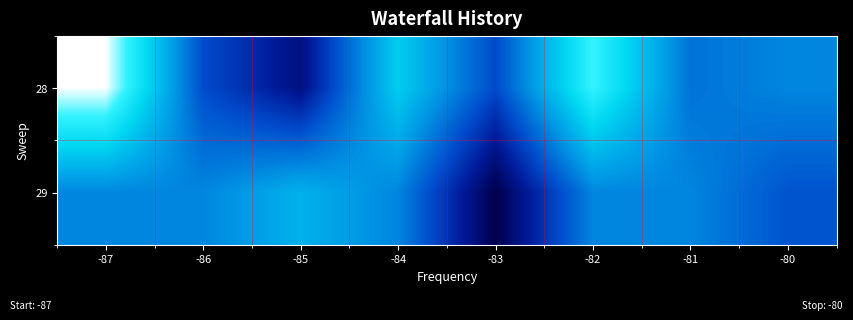

What is the maximum value shown in the chart?

1.0